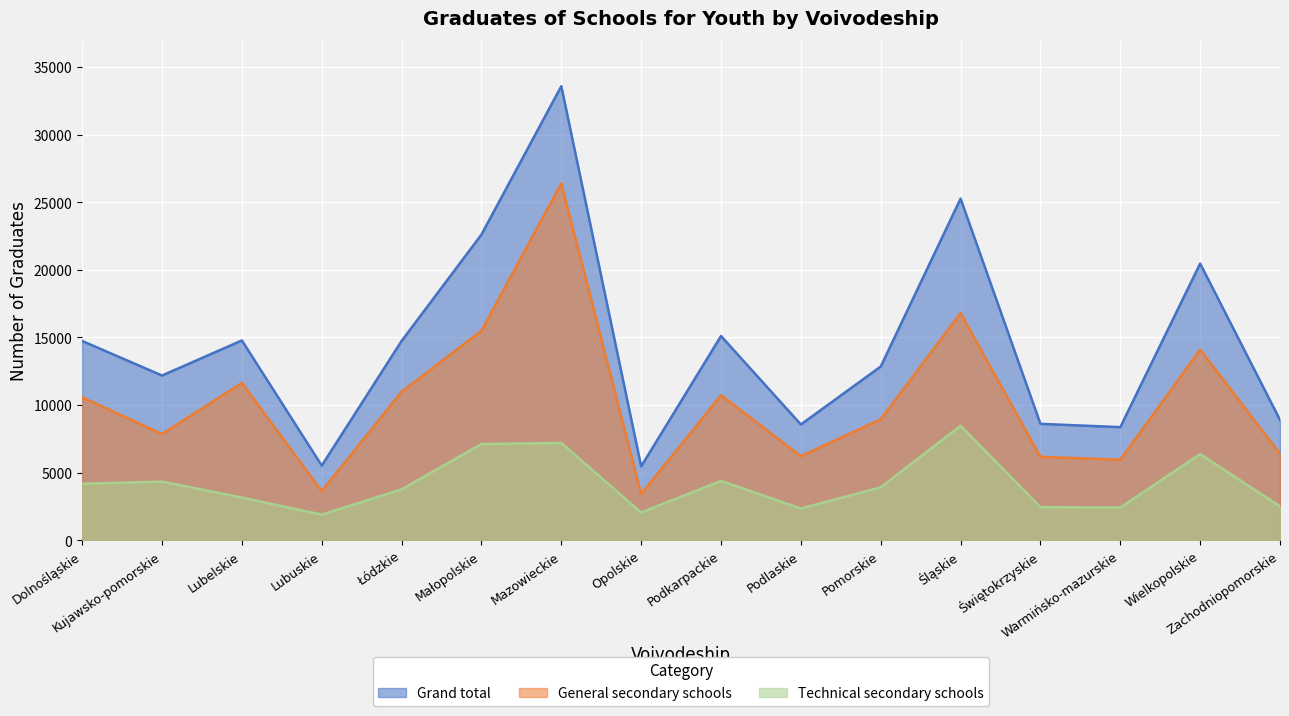

Between Dolnośląskie and Pomorskie, which series saw the biggest shift?

Grand total